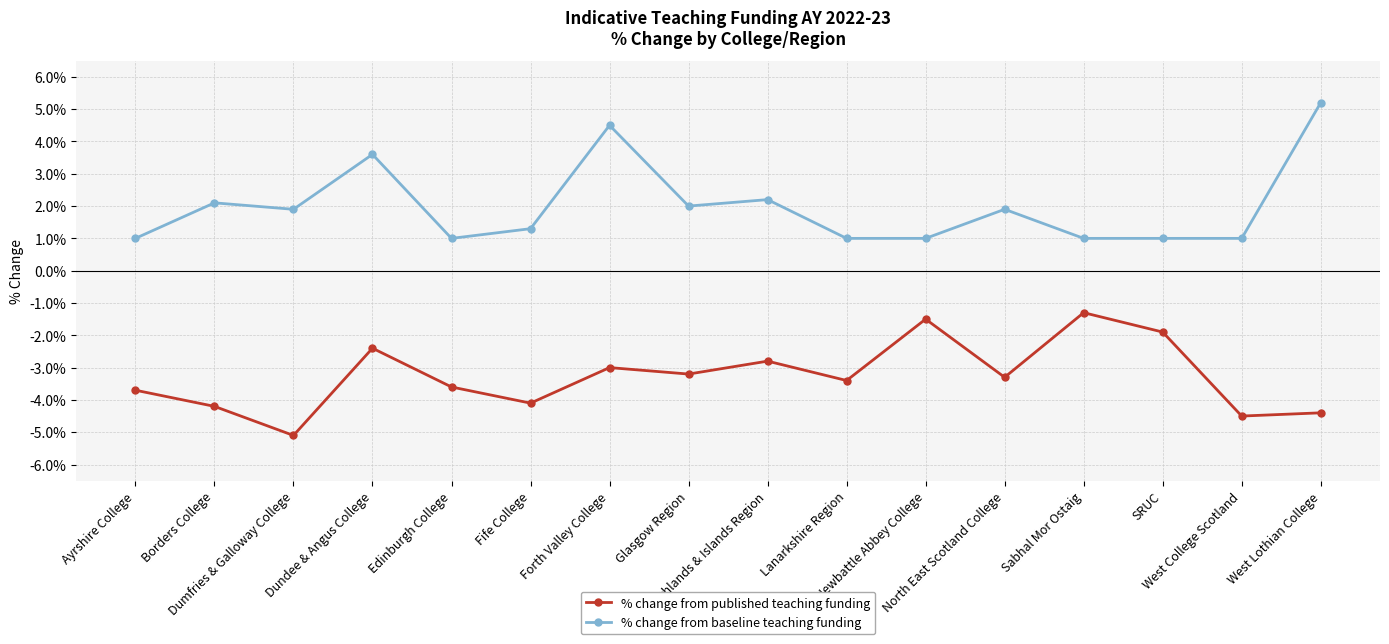

Is the value of % change from baseline teaching funding at Borders College greater than the value of % change from published teaching funding at Newbattle Abbey College?

Yes